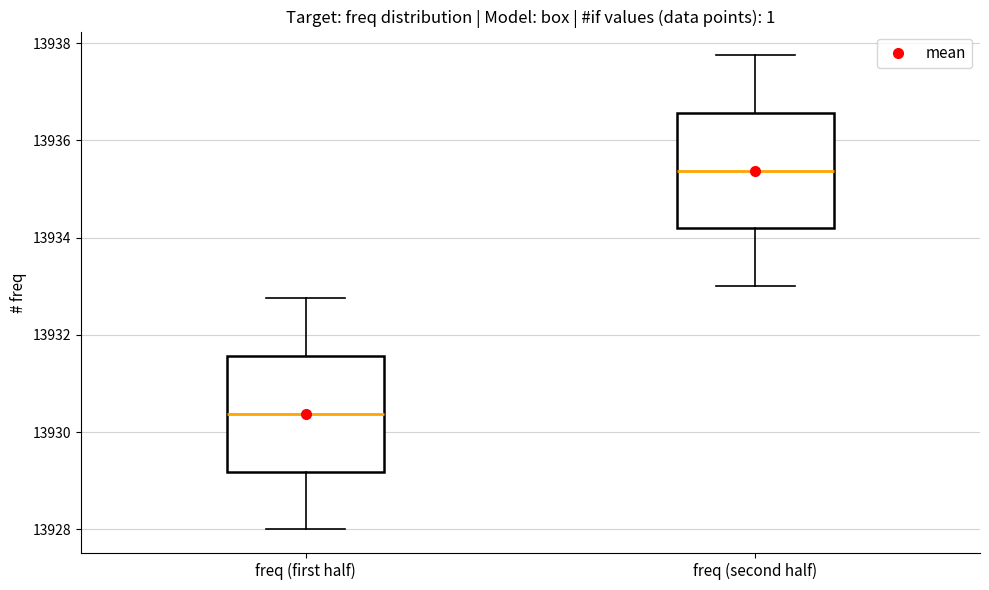

Reading left to right, read every box against the y-axis: the position of its median line, the range the box covers, and the ends of its whiskers. The values are not printed on the chart, so give them approximately, as read against the axis.

freq (first half): median 13930.4, box 13929.2 to 13931.6, whiskers 13928.0 to 13932.8
freq (second half): median 13935.4, box 13934.2 to 13936.6, whiskers 13933.0 to 13937.8